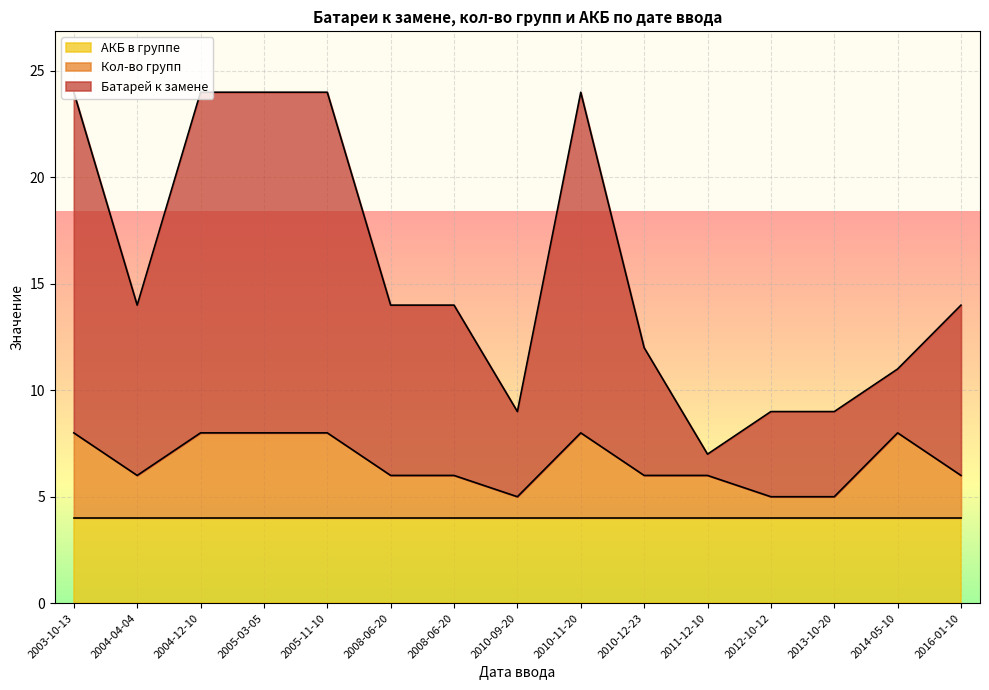

At which category does Батарей к замене reach its first local valley?

2004-04-04